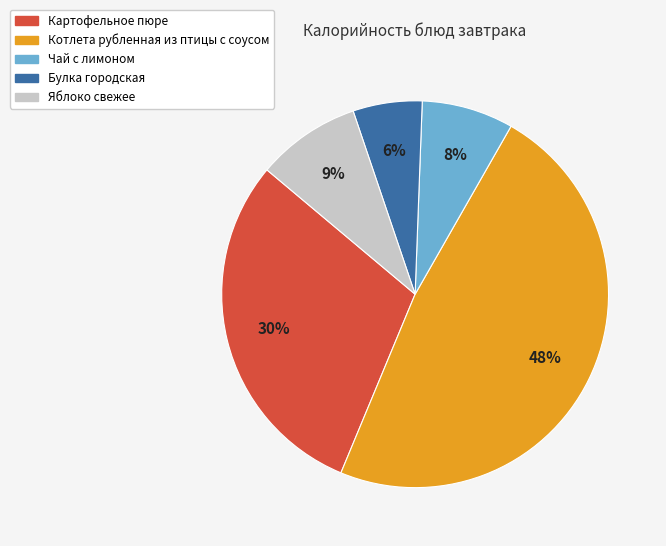

To the nearest percent, what is the difference between the Булка городская and Картофельное пюре slice percentages?

24%